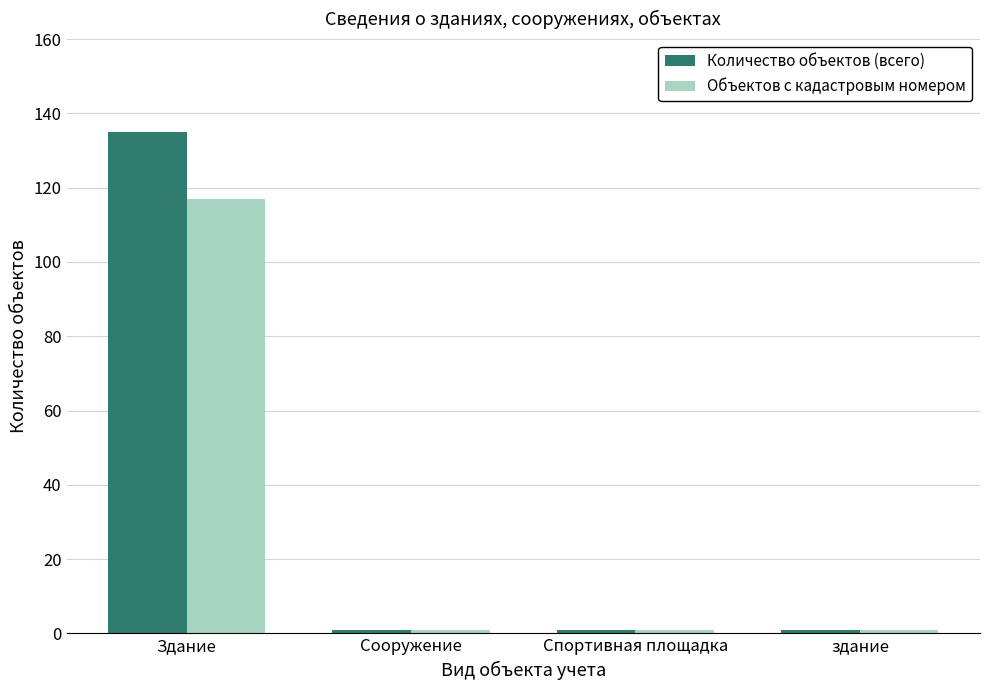

Which series has the widest spread of values?

Количество объектов (всего)